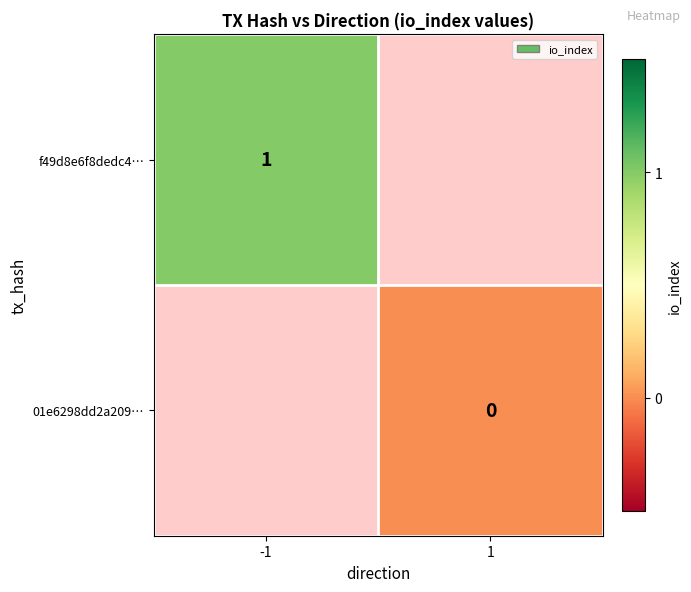

True or false: f49d8e6f8dedc4… has a value of 1.0 at -1.

True